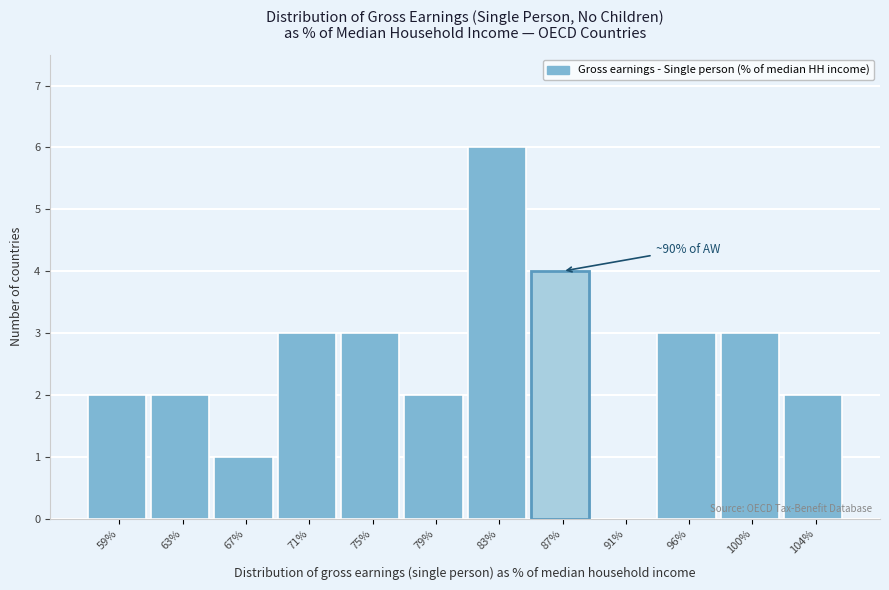

Reading right to left, what are all the values shown in this chart?

104%=2	100%=3	96%=3	91%=0	87%=4	83%=6	79%=2	75%=3	71%=3	67%=1	63%=2	59%=2